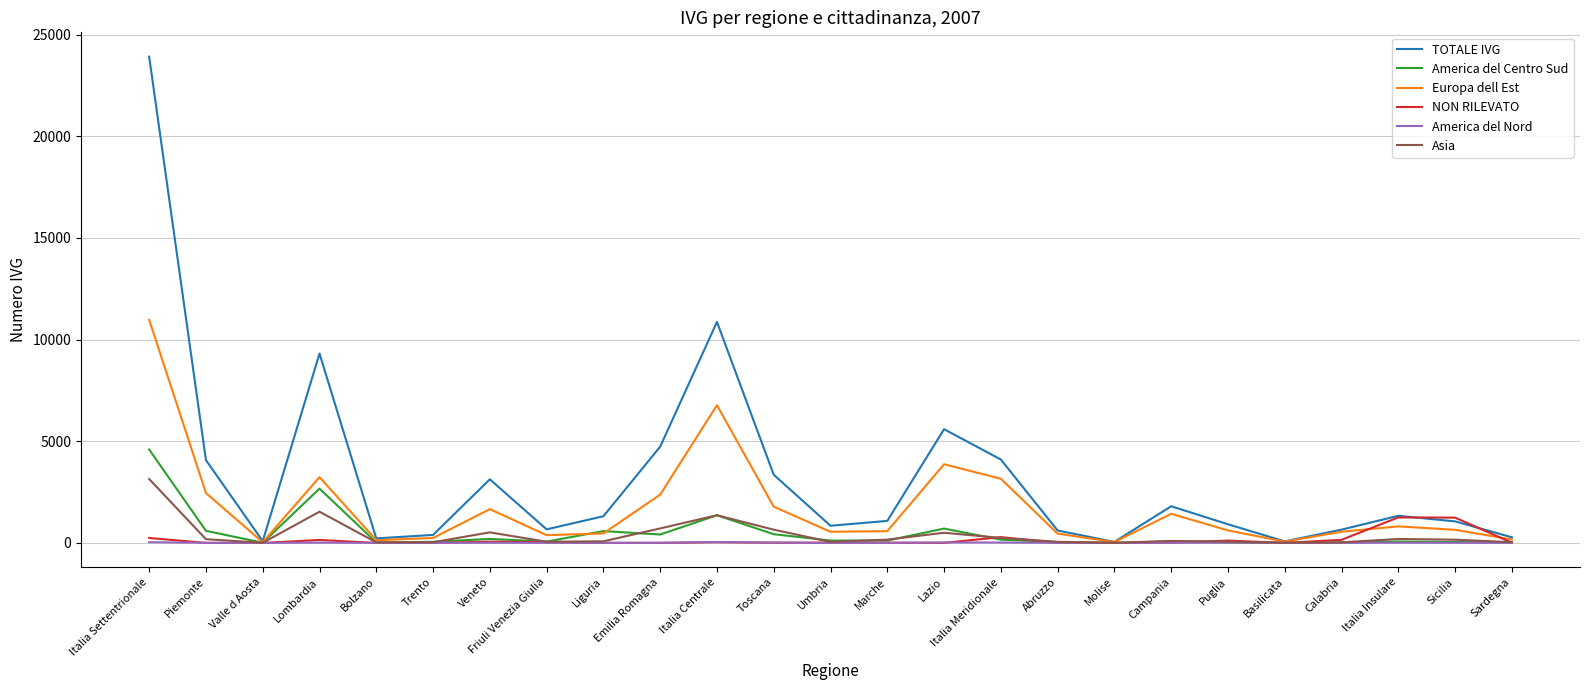

Which category has the highest value in the Europa dell Est series?

Italia Settentrionale